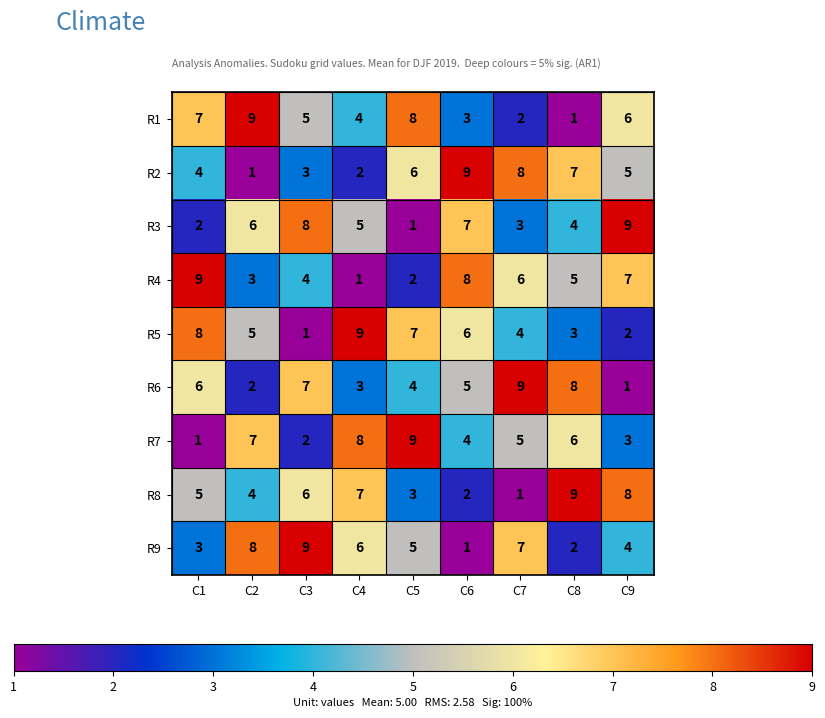

At how many categories does at least one series exceed 1?

9